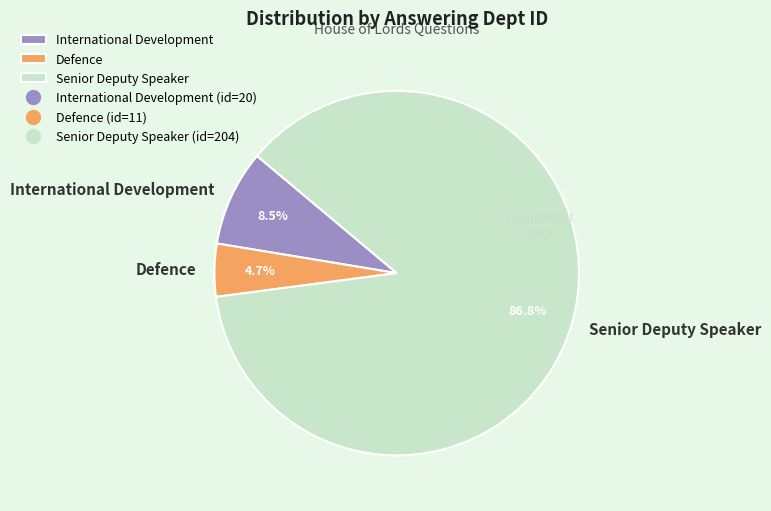

Count the number of slices in the pie.

3